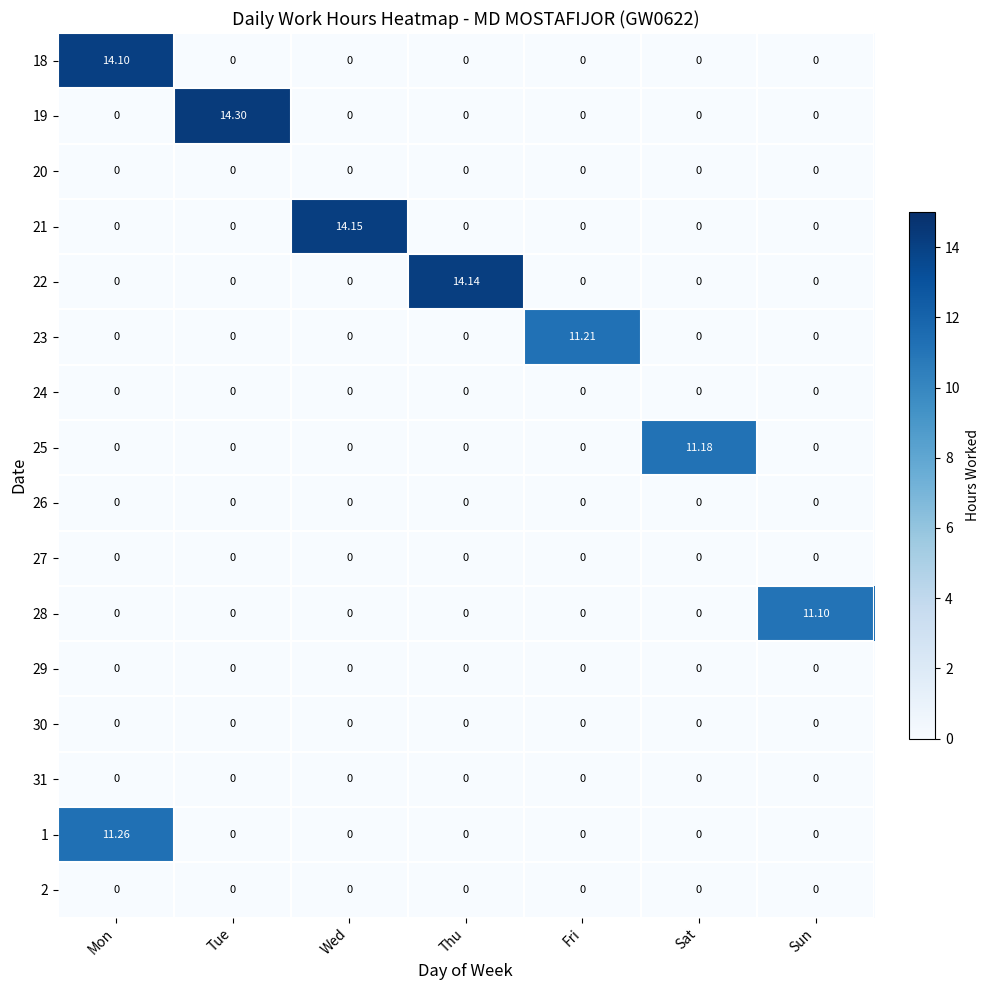

At which category is the sum across all series the highest?

Mon